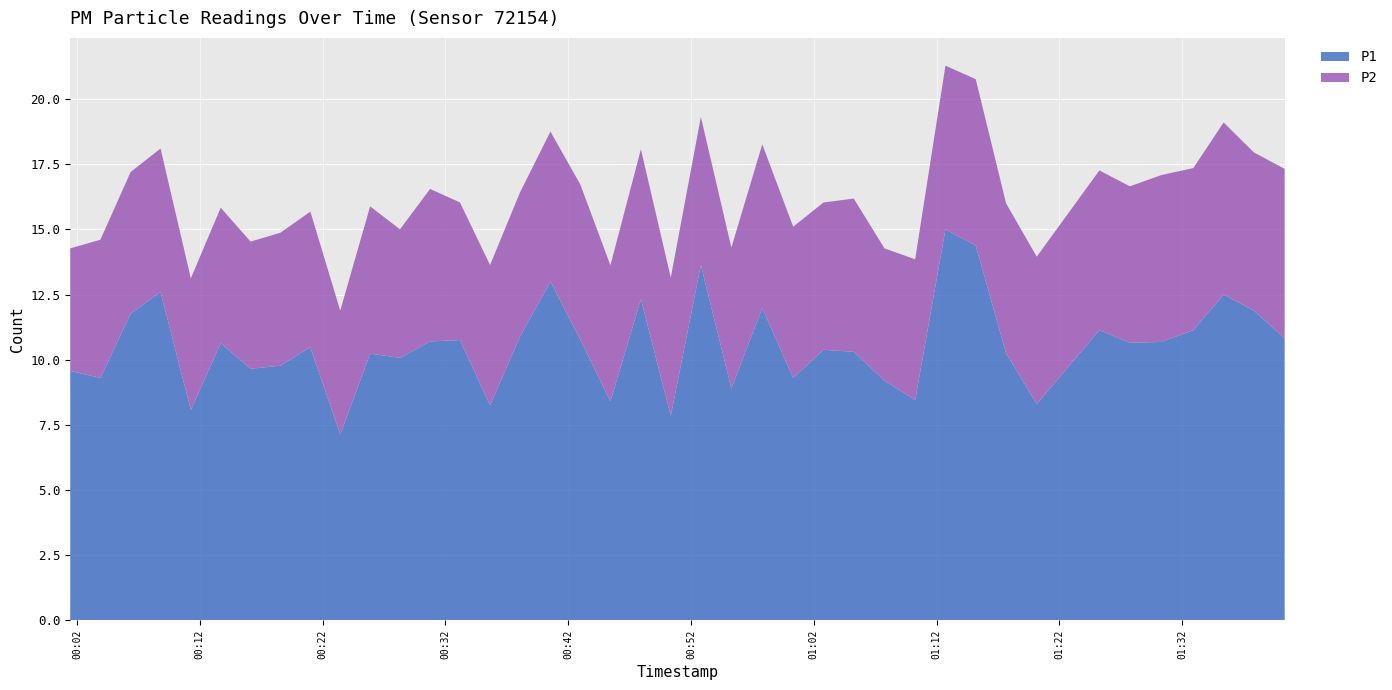

Reading left to right, list all the values displayed in this chart.

P1: 2022-08-19T00:01:27=9.6	2022-08-19T00:03:54=9.3	2022-08-19T00:06:22=11.8	2022-08-19T00:08:48=12.6	2022-08-19T00:11:16=8.1	2022-08-19T00:13:42=10.6	2022-08-19T00:16:08=9.7	2022-08-19T00:18:34=9.8	2022-08-19T00:21:00=10.5	2022-08-19T00:23:26=7.1	2022-08-19T00:25:52=10.2	2022-08-19T00:28:18=10.1	2022-08-19T00:30:45=10.7	2022-08-19T00:33:11=10.8	2022-08-19T00:35:38=8.2	2022-08-19T00:38:04=10.9	2022-08-19T00:40:33=13.0	2022-08-19T00:42:59=10.8	2022-08-19T00:45:26=8.4	2022-08-19T00:47:55=12.3	2022-08-19T00:50:21=7.8	2022-08-19T00:52:48=13.6	2022-08-19T00:55:17=8.9	2022-08-19T00:57:48=12.0	2022-08-19T01:00:19=9.3	2022-08-19T01:02:47=10.4	2022-08-19T01:05:15=10.3	2022-08-19T01:07:45=9.2	2022-08-19T01:10:15=8.4	2022-08-19T01:12:43=15.0	2022-08-19T01:15:11=14.4	2022-08-19T01:17:39=10.2	2022-08-19T01:20:09=8.3	2022-08-19T01:25:15=11.1	2022-08-19T01:27:44=10.7	2022-08-19T01:30:17=10.7	2022-08-19T01:32:54=11.1	2022-08-19T01:35:22=12.5	2022-08-19T01:37:50=11.9	2022-08-19T01:40:20=10.8
P2: 2022-08-19T00:01:27=4.7	2022-08-19T00:03:54=5.3	2022-08-19T00:06:22=5.4	2022-08-19T00:08:48=5.5	2022-08-19T00:11:16=5.0	2022-08-19T00:13:42=5.2	2022-08-19T00:16:08=4.9	2022-08-19T00:18:34=5.1	2022-08-19T00:21:00=5.2	2022-08-19T00:23:26=4.8	2022-08-19T00:25:52=5.7	2022-08-19T00:28:18=4.9	2022-08-19T00:30:45=5.8	2022-08-19T00:33:11=5.3	2022-08-19T00:35:38=5.4	2022-08-19T00:38:04=5.5	2022-08-19T00:40:33=5.8	2022-08-19T00:42:59=6.0	2022-08-19T00:45:26=5.2	2022-08-19T00:47:55=5.8	2022-08-19T00:50:21=5.3	2022-08-19T00:52:48=5.7	2022-08-19T00:55:17=5.4	2022-08-19T00:57:48=6.3	2022-08-19T01:00:19=5.8	2022-08-19T01:02:47=5.7	2022-08-19T01:05:15=5.9	2022-08-19T01:07:45=5.1	2022-08-19T01:10:15=5.4	2022-08-19T01:12:43=6.3	2022-08-19T01:15:11=6.4	2022-08-19T01:17:39=5.8	2022-08-19T01:20:09=5.7	2022-08-19T01:25:15=6.1	2022-08-19T01:27:44=6.0	2022-08-19T01:30:17=6.4	2022-08-19T01:32:54=6.2	2022-08-19T01:35:22=6.6	2022-08-19T01:37:50=6.1	2022-08-19T01:40:20=6.5